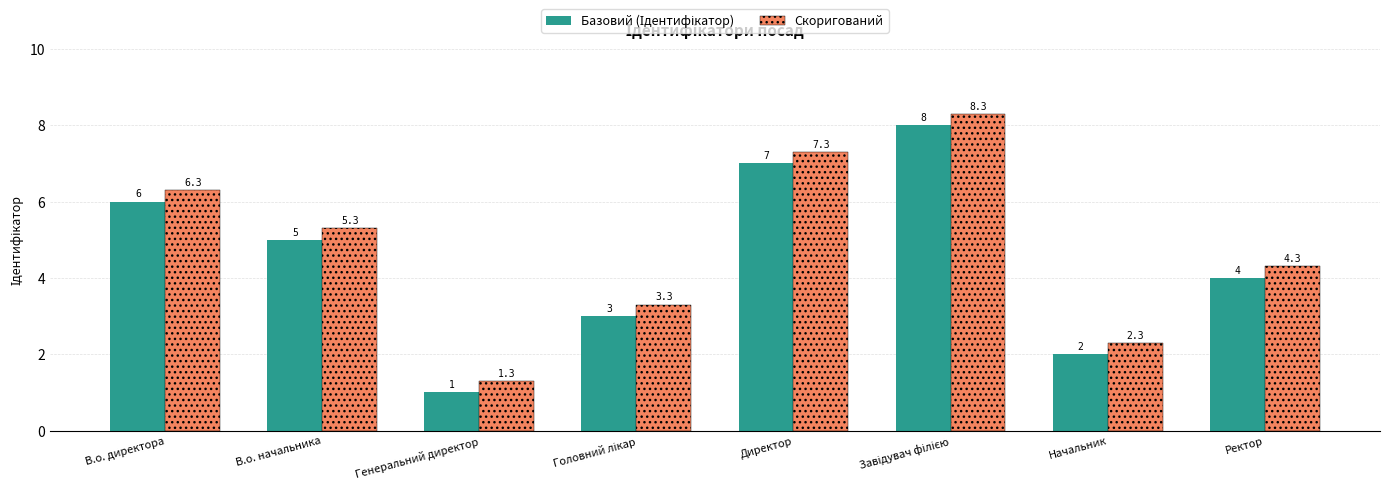

Which category has the lowest value in the Скоригований series?

Генеральний директор